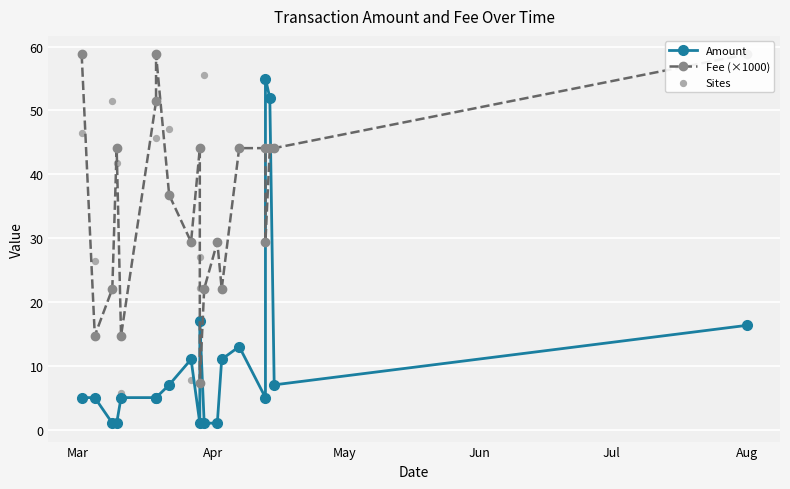

At which category is the sum across all series the highest?

2020-04-13